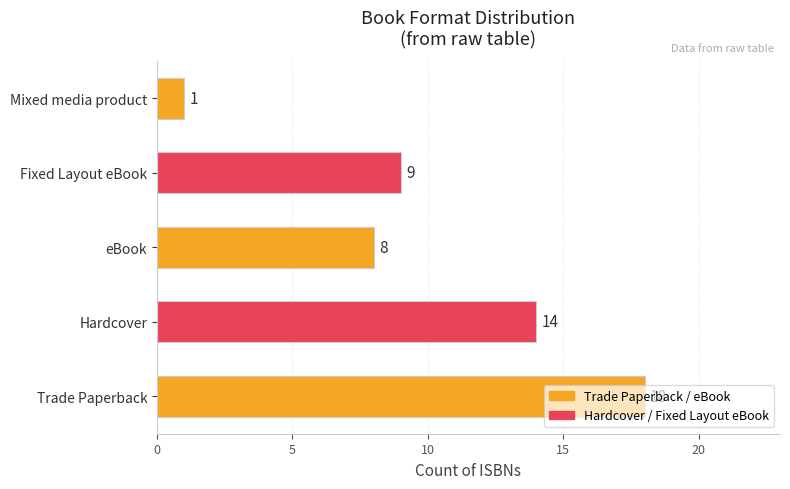

What is the sum of all values?

50